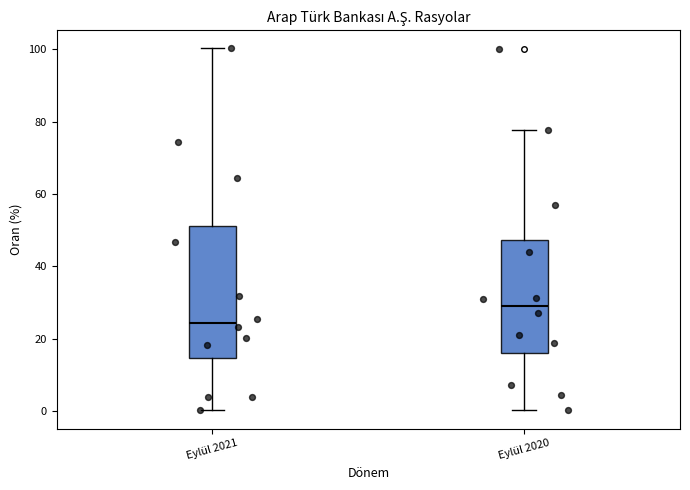

Reading left to right, read every box against the y-axis: the position of its median line, the range the box covers, and the ends of its whiskers. The values are not printed on the chart, so give them approximately, as read against the axis.

Eylül 2021: median 24, box 14 to 52, whiskers 0 to 100
Eylül 2020: median 28, box 16 to 48, whiskers 0 to 78